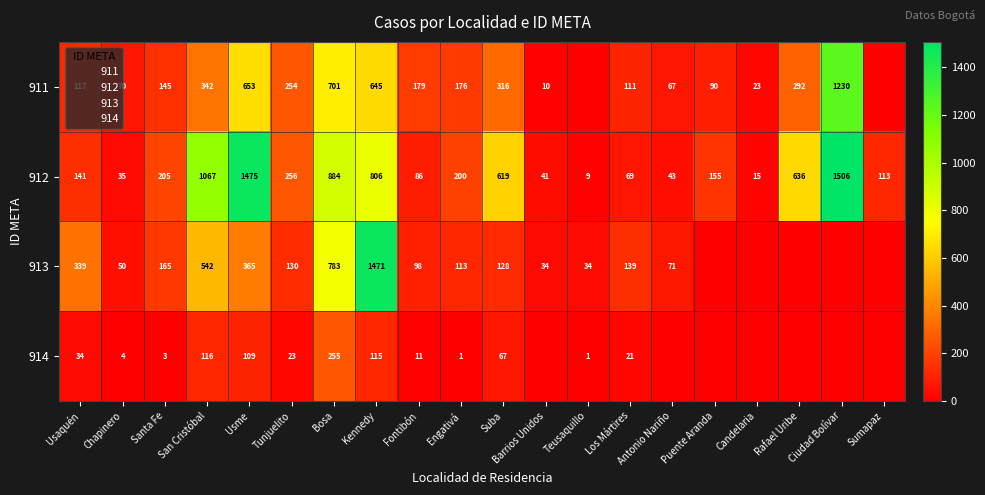

Which label corresponds to the smallest value in the chart?

Teusaquillo